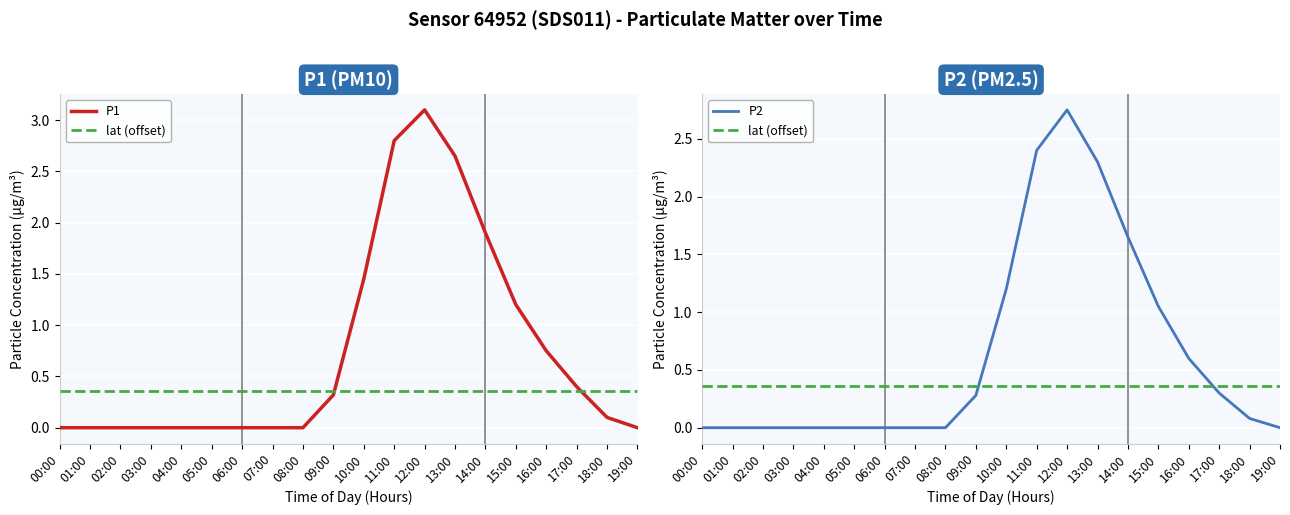

How many interior local peaks does the P2 series have?

1